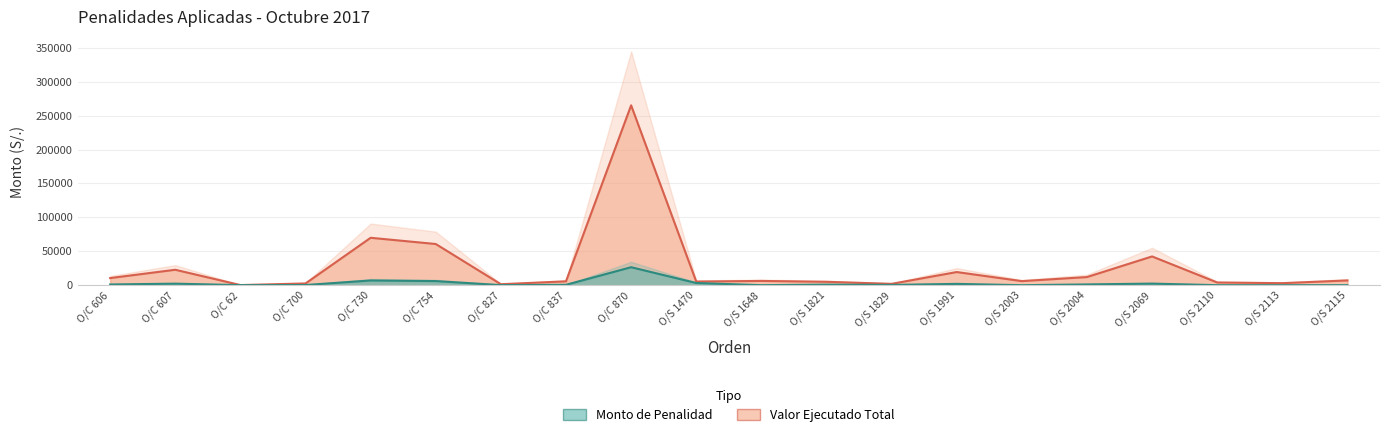

At which category does Monto de Penalidad reach its first local valley?

O/C 62